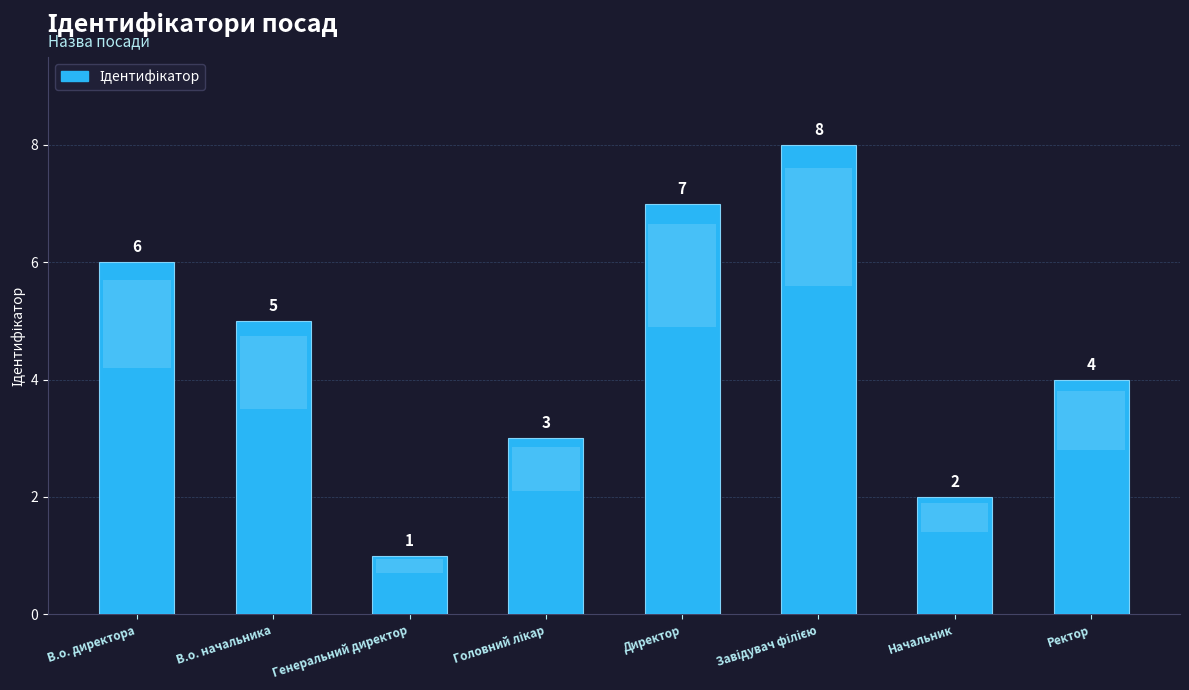

What is the difference between the maximum and second lowest values?

6